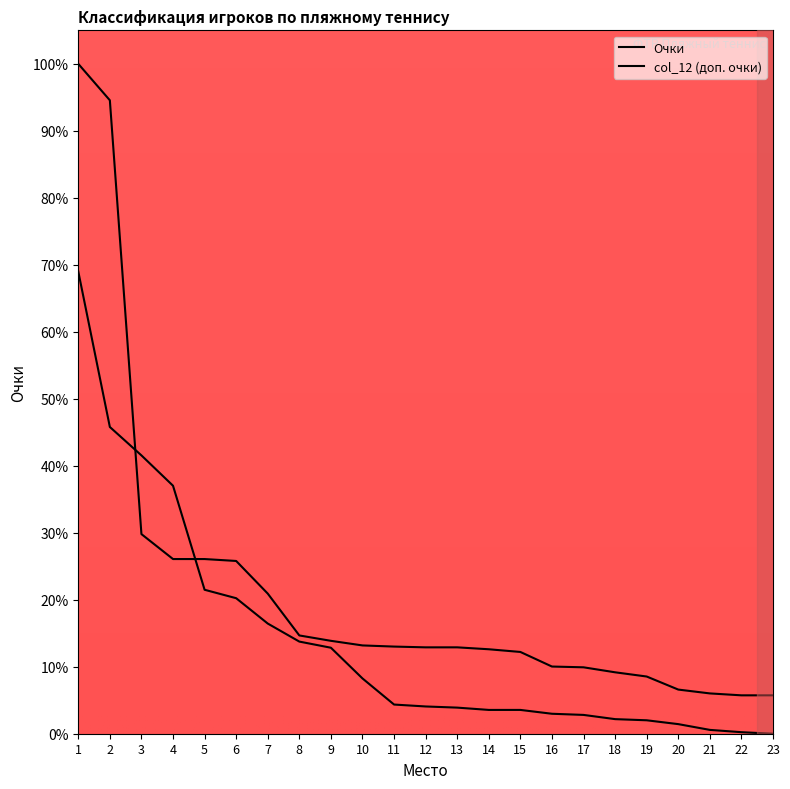

At 14, list the series in order from smallest to largest.

Очки, col_12